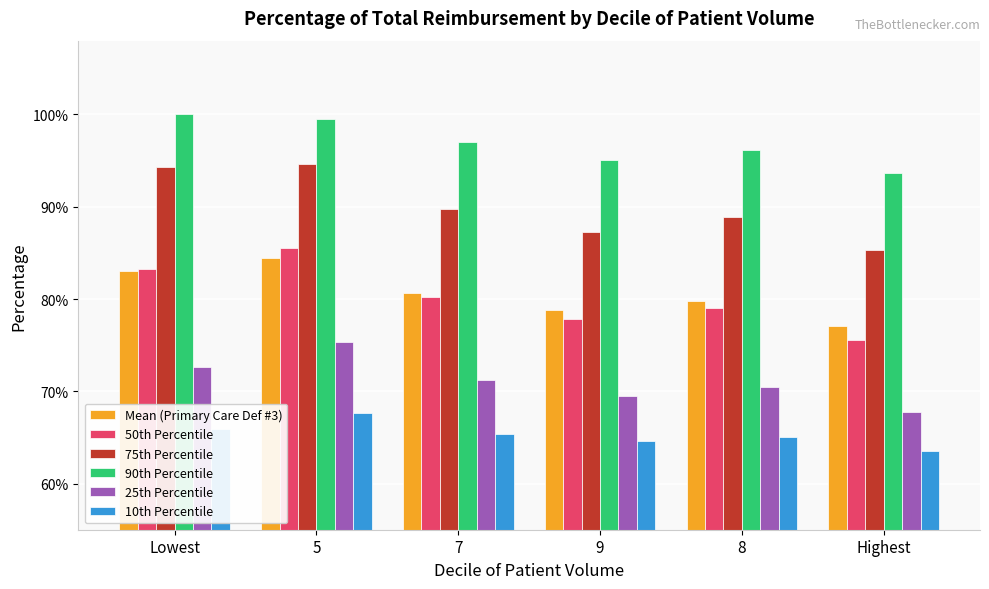

Reading left to right, transcribe all the data shown in this chart.

Mean (Primary Care Def #3): Lowest=0.8	5=0.8	7=0.8	9=0.8	8=0.8	Highest=0.8
50th Percentile: Lowest=0.8	5=0.9	7=0.8	9=0.8	8=0.8	Highest=0.8
75th Percentile: Lowest=0.9	5=0.9	7=0.9	9=0.9	8=0.9	Highest=0.9
90th Percentile: Lowest=1.0	5=1.0	7=1.0	9=1.0	8=1.0	Highest=0.9
25th Percentile: Lowest=0.7	5=0.8	7=0.7	9=0.7	8=0.7	Highest=0.7
10th Percentile: Lowest=0.7	5=0.7	7=0.7	9=0.6	8=0.7	Highest=0.6